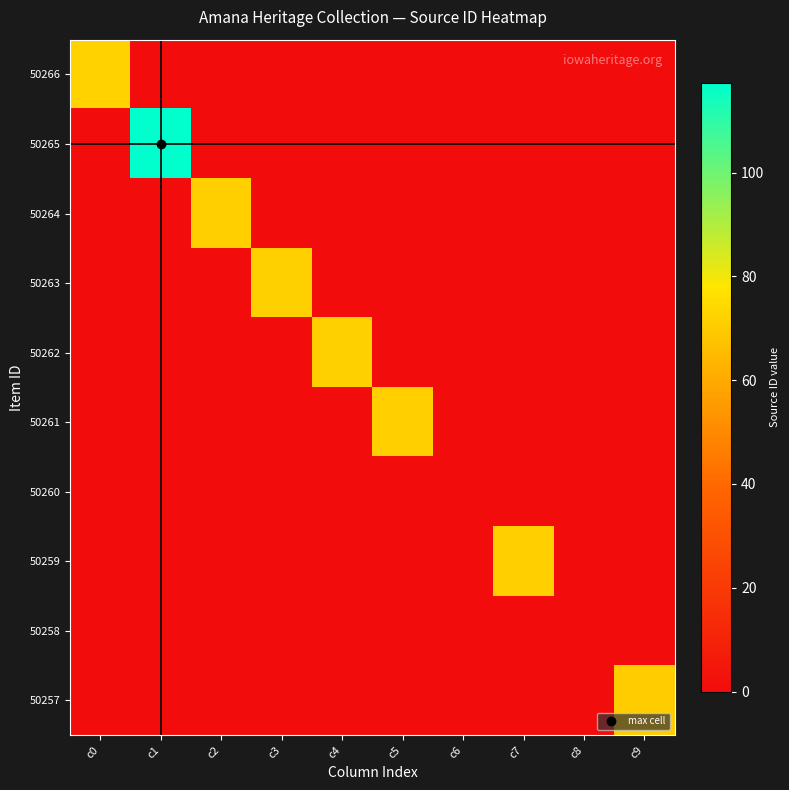

At how many categories does at least one series exceed 3?

8